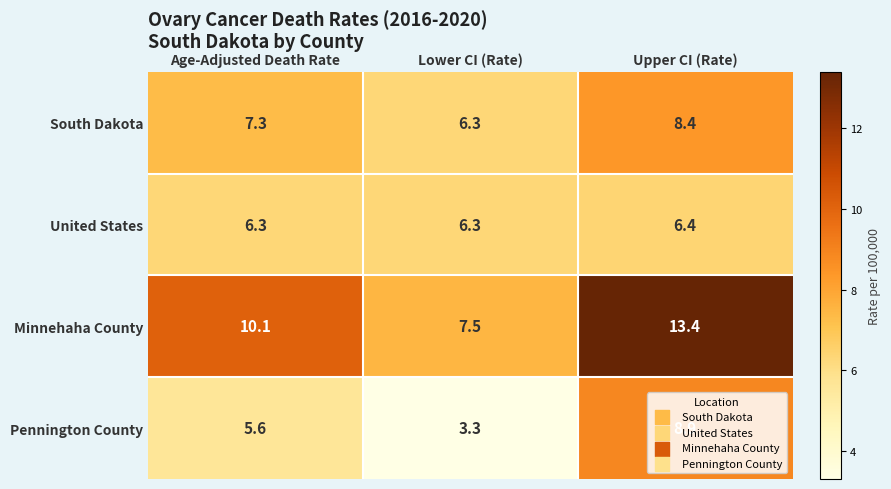

Which series has the largest total across all categories?

Minnehaha County